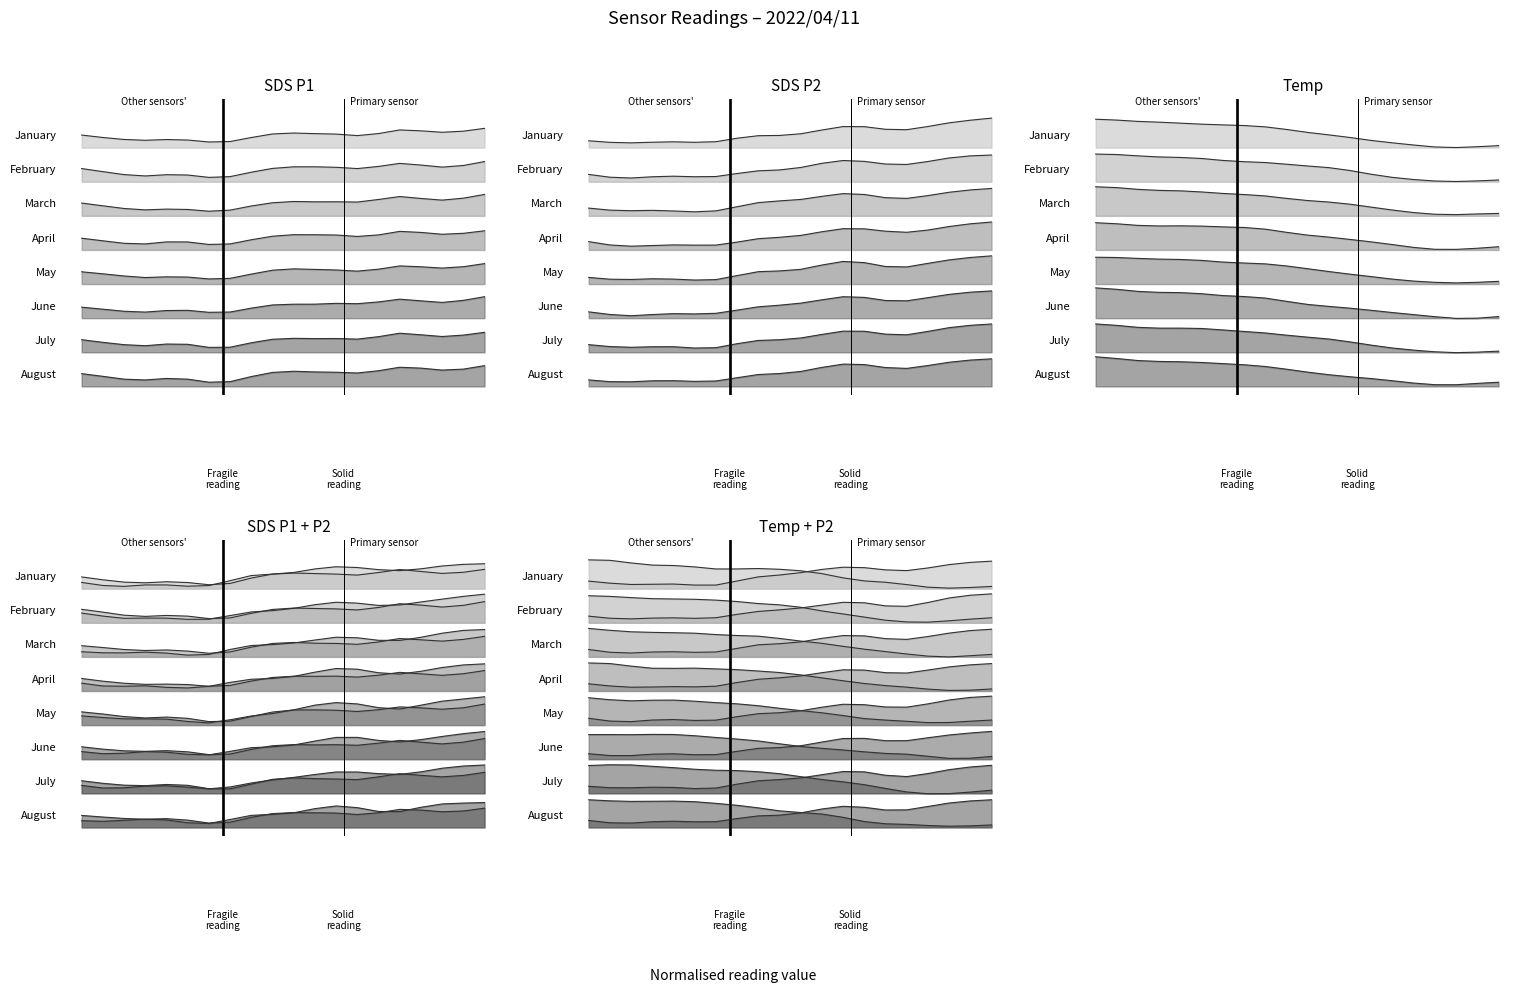

Read the SDS_P2 January value at 0.2.

8.5